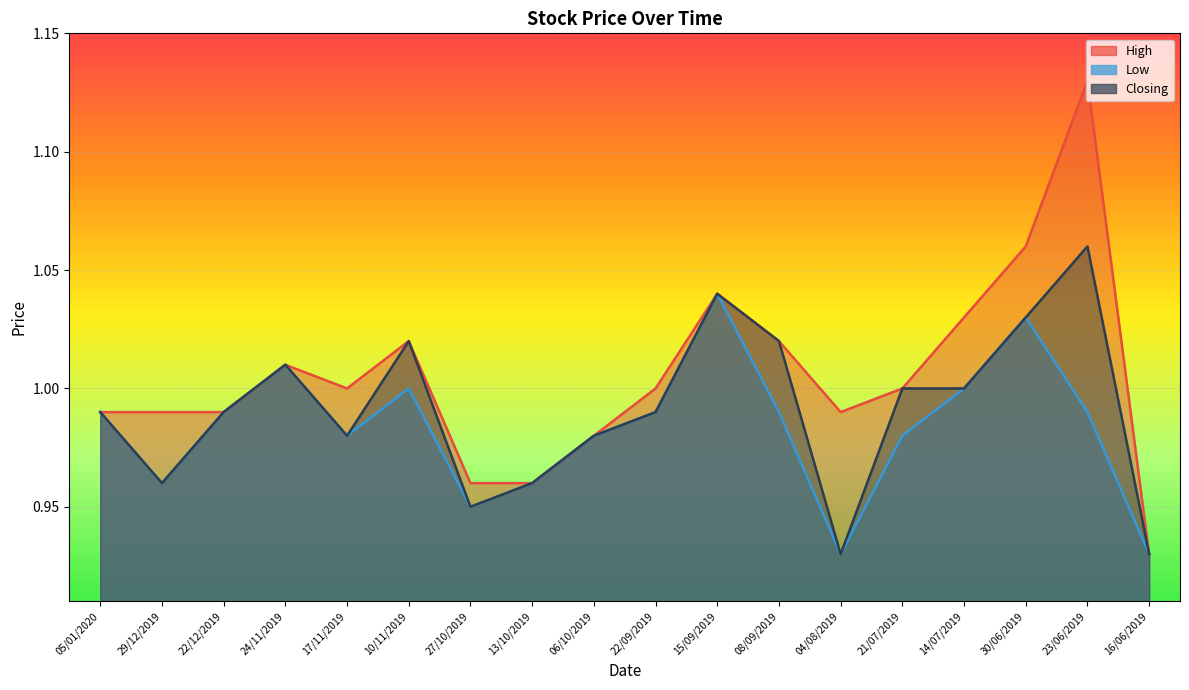

List the labels in order of Low value, largest first.

15/09/2019, 30/06/2019, 24/11/2019, 10/11/2019, 14/07/2019, 05/01/2020, 22/12/2019, 22/09/2019, 08/09/2019, 23/06/2019, 17/11/2019, 06/10/2019, 21/07/2019, 29/12/2019, 13/10/2019, 27/10/2019, 04/08/2019, 16/06/2019